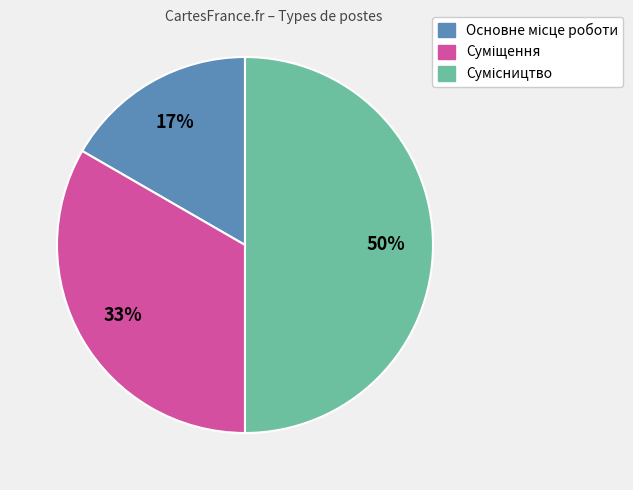

To the nearest percent, what is the difference between the largest and smallest slice percentages?

33%